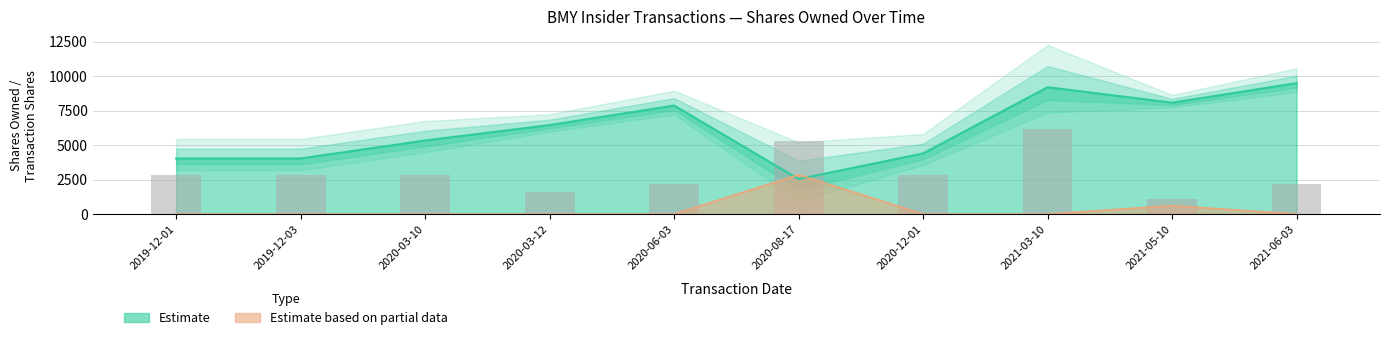

What is the sum of all transactionValue values?

3452.0